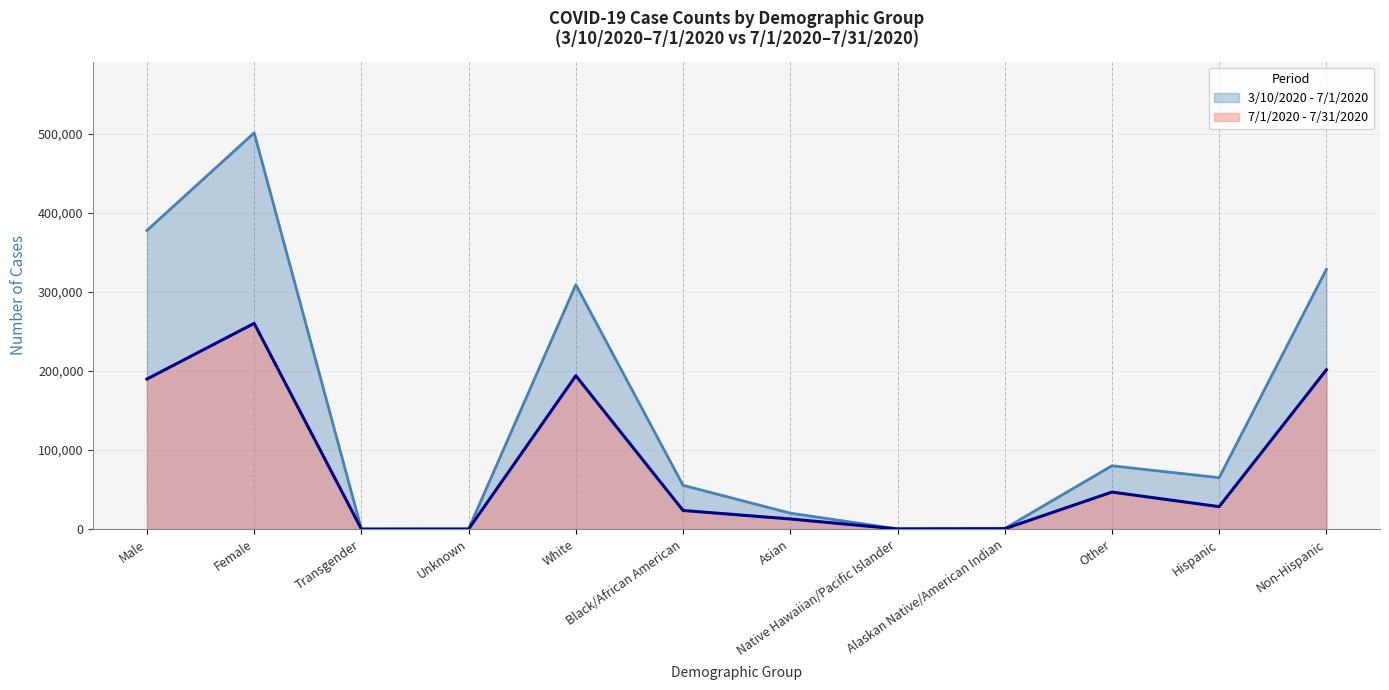

True or false: 7/1/2020 - 7/31/2020 has a value of 7 at Transgender.

True